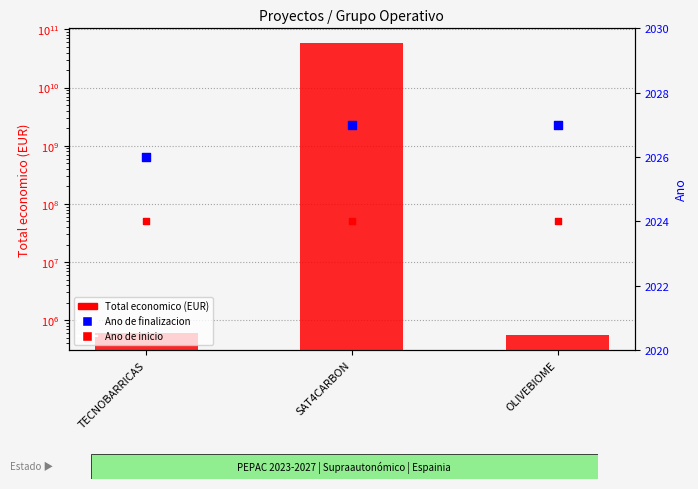

Is the value of Ano de finalizacion at SAT4CARBON greater than the value of Ano de inicio at SAT4CARBON?

Yes